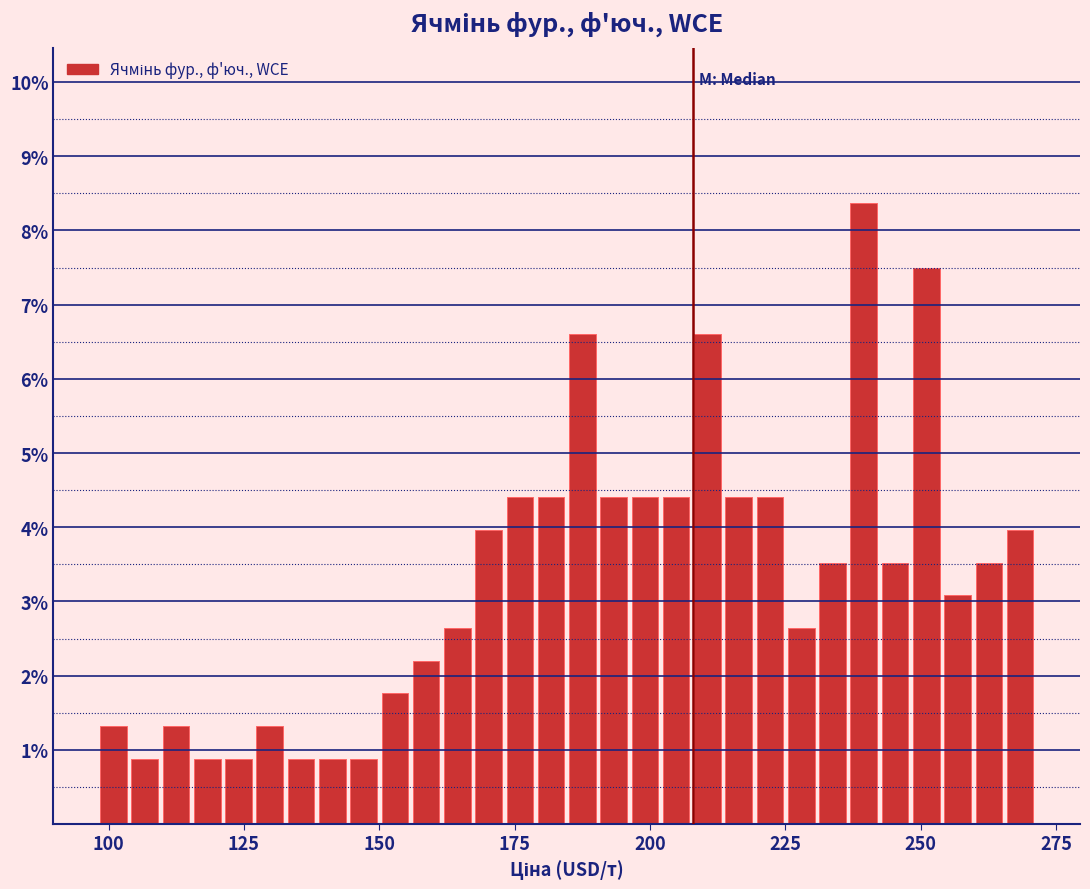

Read against the x-axis, roughly where is the centre of the tallest bar?

240